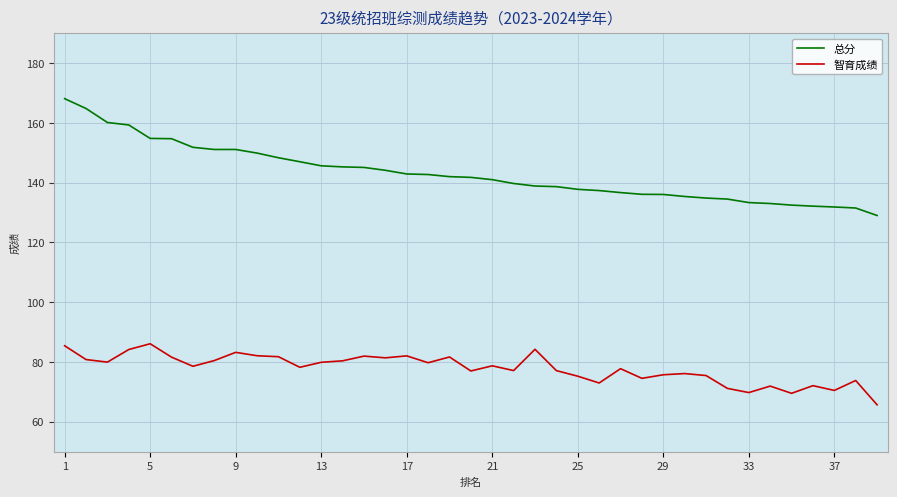

True or false: 总分 and 智育成绩 intersect in this chart.

False